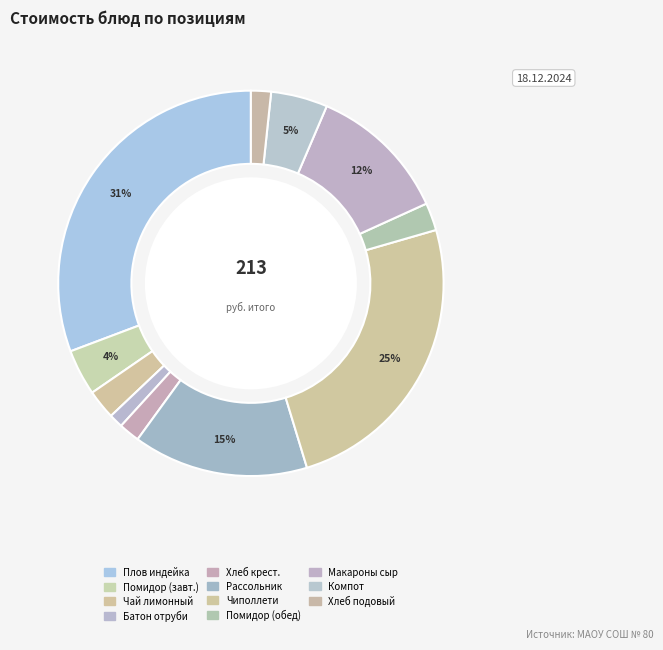

How many segments does this pie chart have?

11